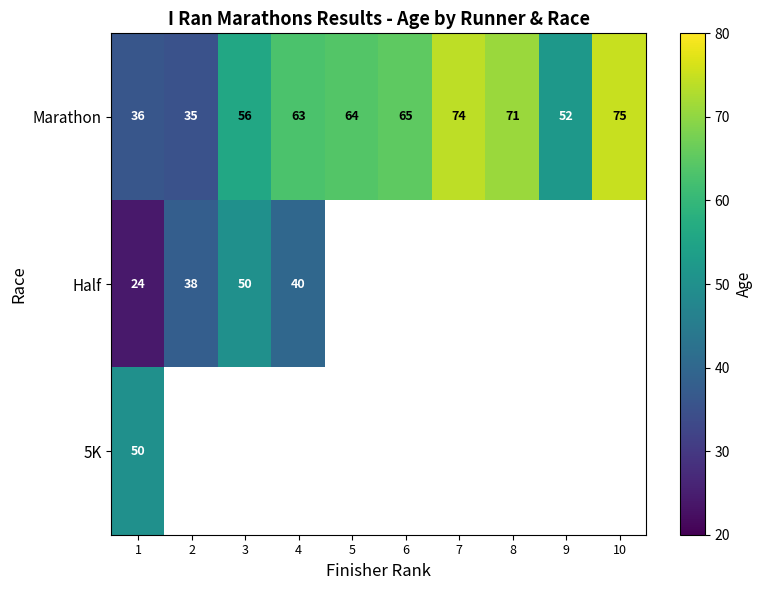

Where is Marathon nearest to the value 55?

3